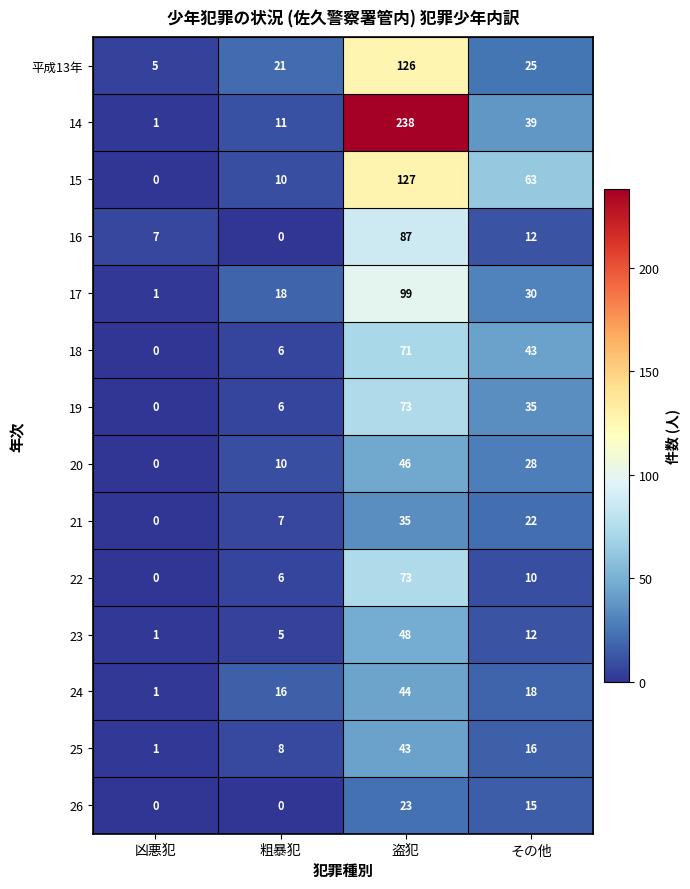

At which label does 25 first exceed 16?

盗犯